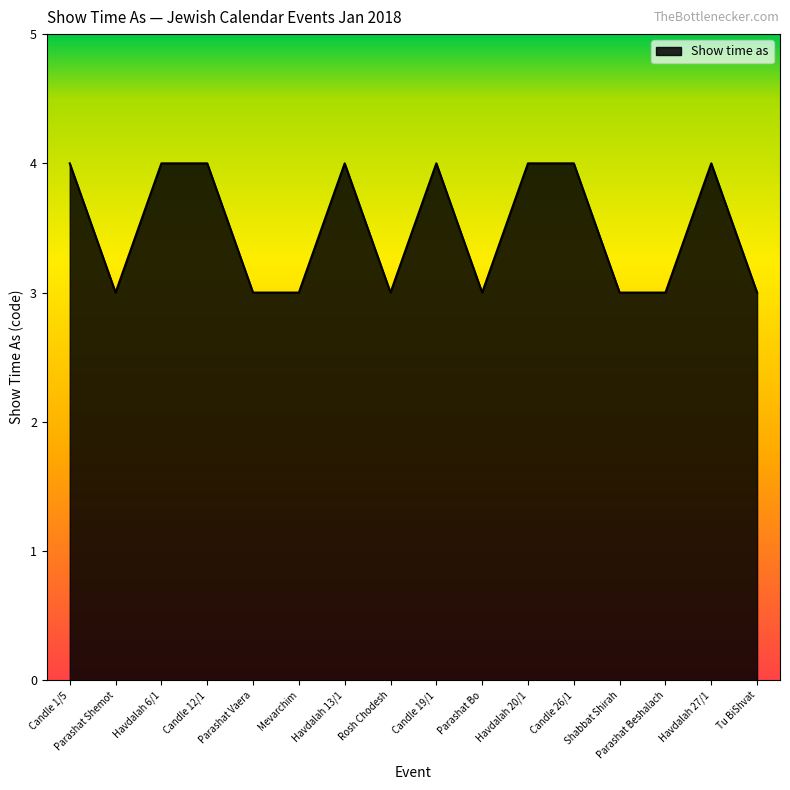

What is the smallest value displayed?

3